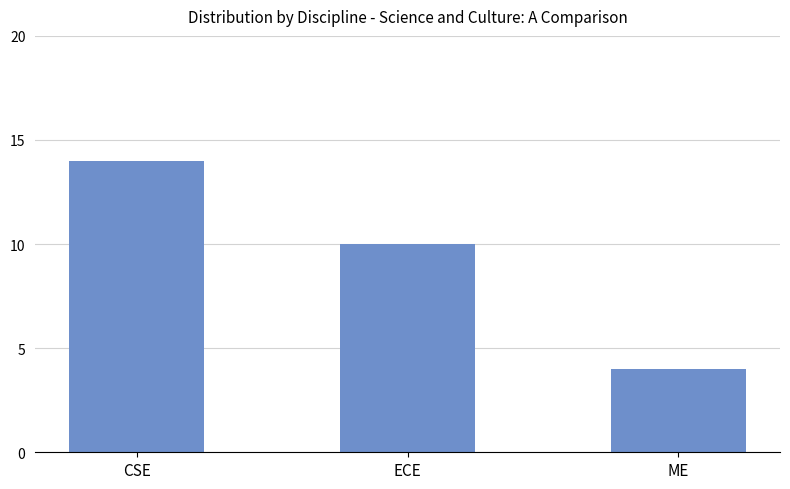

Reading left to right, transcribe all the data shown in this chart.

CSE=14	ECE=10	ME=4